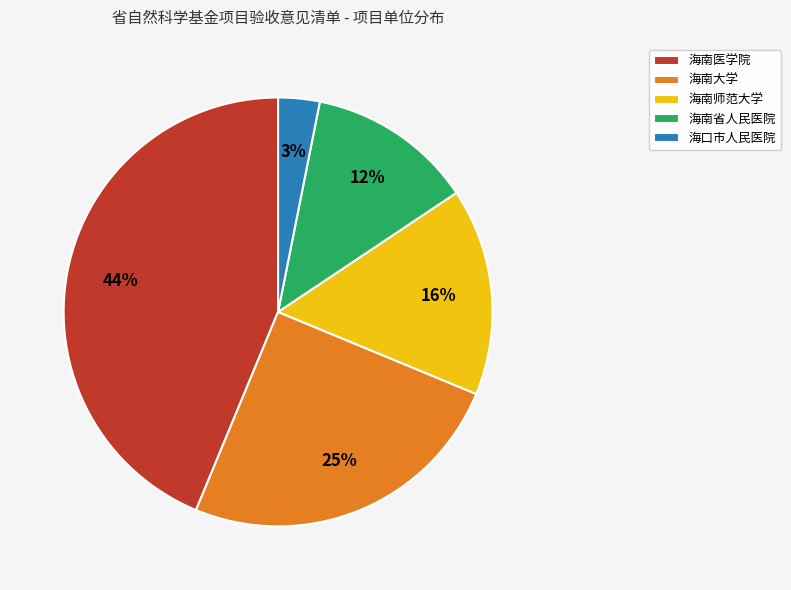

To the nearest percent, what is the combined percentage of 海南医学院 and 海口市人民医院?

47%